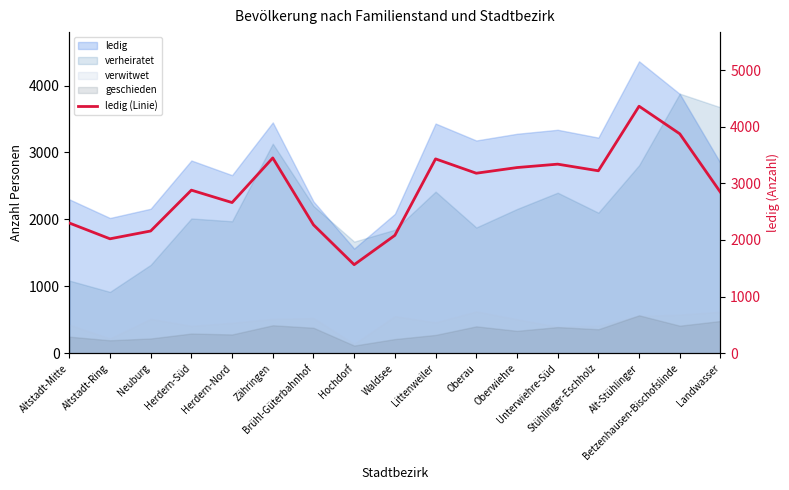

List the labels in order of value, largest first.

Alt-Stühlinger, Betzenhausen-Bischofslinde, Zähringen, Littenweiler, Unterwiehre-Süd, Oberwiehre, Stühlinger-Eschholz, Oberau, Herdern-Süd, Landwasser, Herdern-Nord, Altstadt-Mitte, Brühl-Güterbahnhof, Neuburg, Waldsee, Altstadt-Ring, Hochdorf